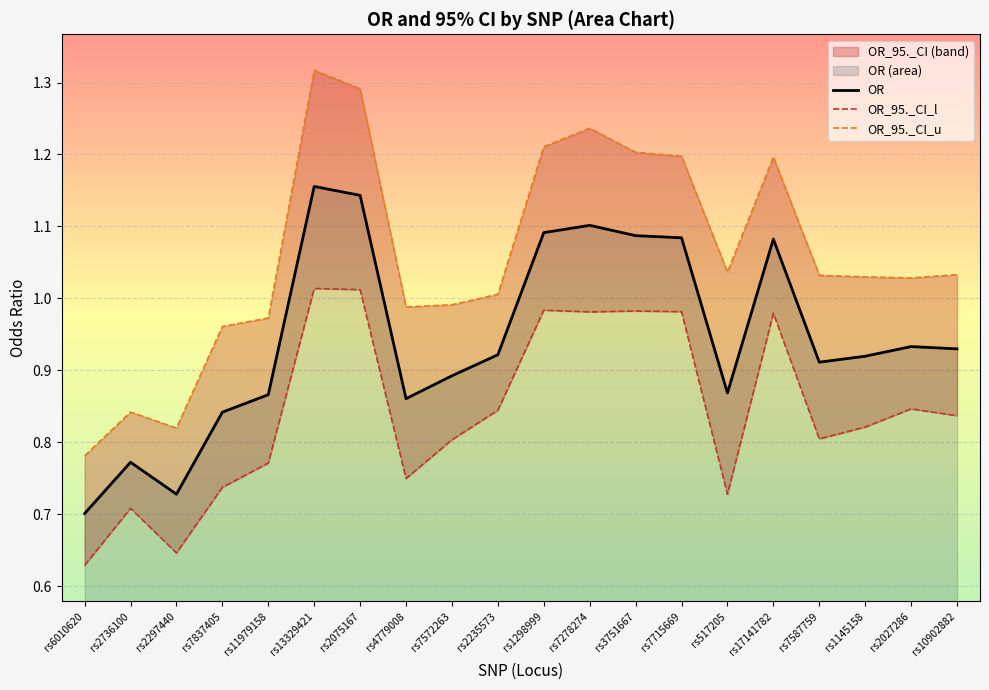

How many series are shown in this chart?

3